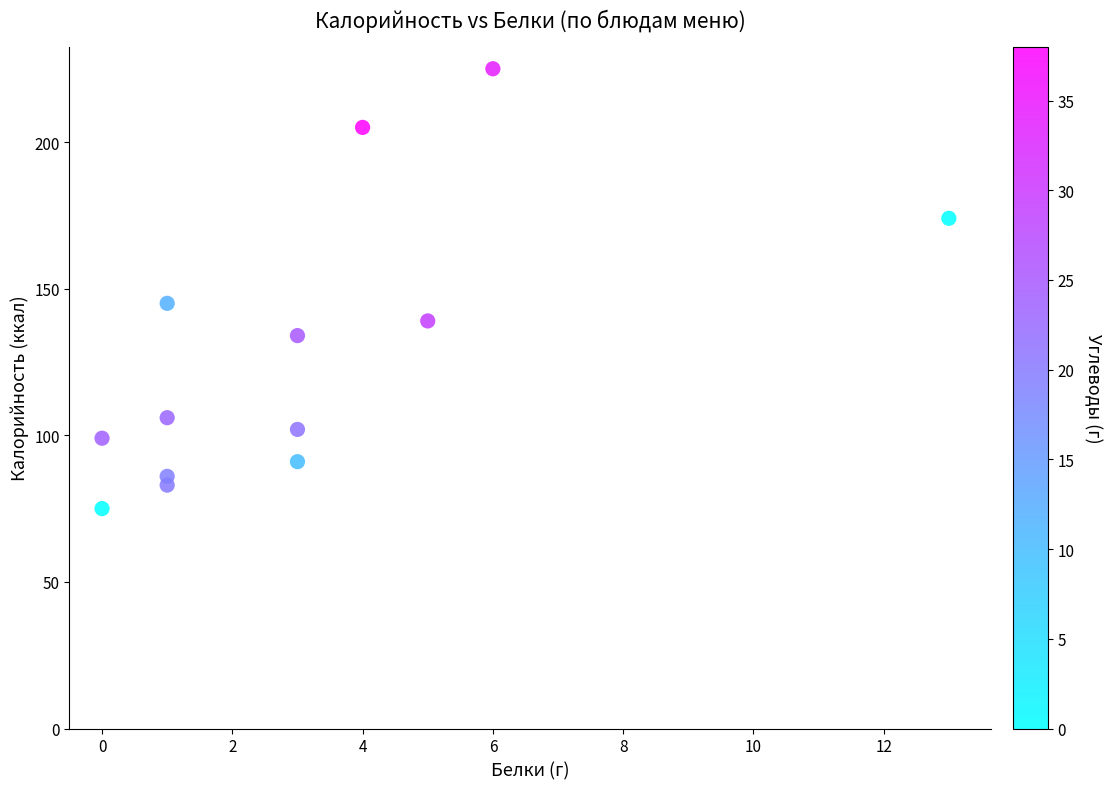

What Y value in the scatter plot is closest to 150?

145